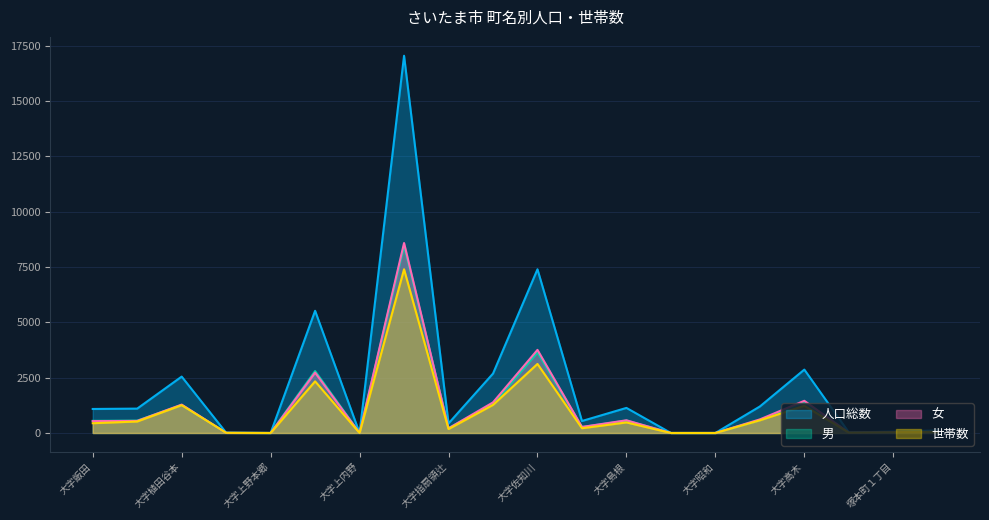

Reading left to right, extract all data points from this chart.

人口総数: 1085	1101	2548	12	0	5521	0	17046	432	2684	7397	541	1133	0	0	1197	2864	29	61	117
男: 548	556	1265	6	0	2796	0	8462	222	1302	3642	268	560	0	0	583	1410	14	31	61
女: 537	545	1283	6	0	2725	0	8584	210	1382	3755	273	573	0	0	614	1454	15	30	56
世帯数: 441	519	1256	7	0	2334	0	7398	177	1269	3120	214	477	0	0	572	1230	14	30	50